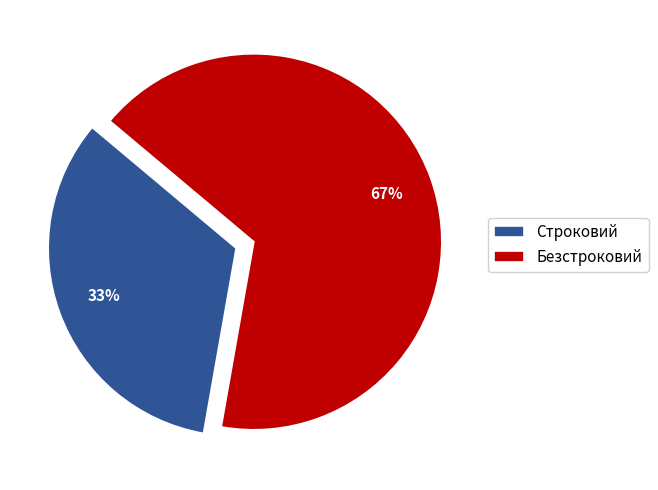

To the nearest percent, what portion does Безстроковий represent?

67%